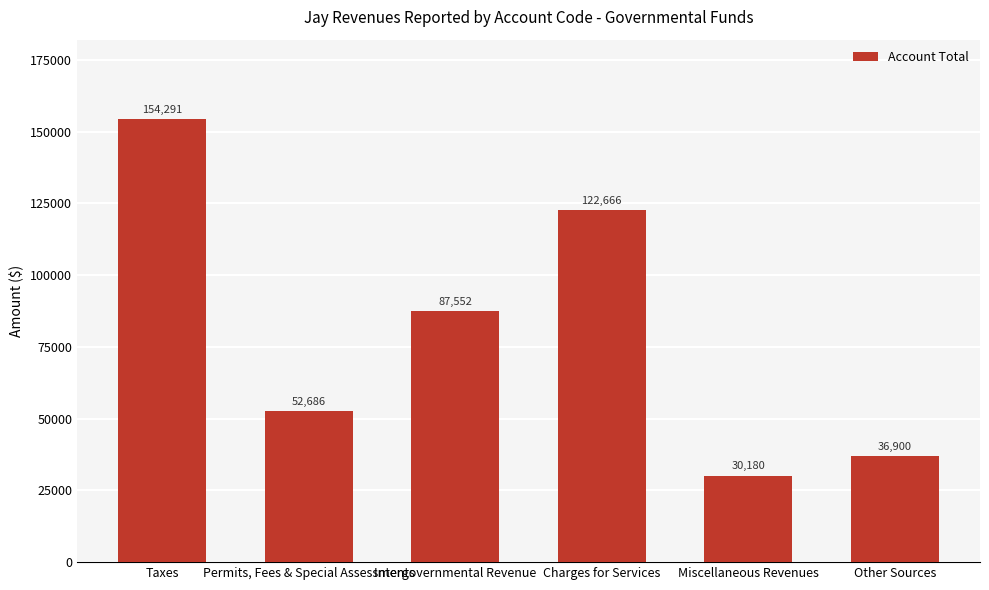

Where is the data nearest to the value 92235?

Intergovernmental Revenue